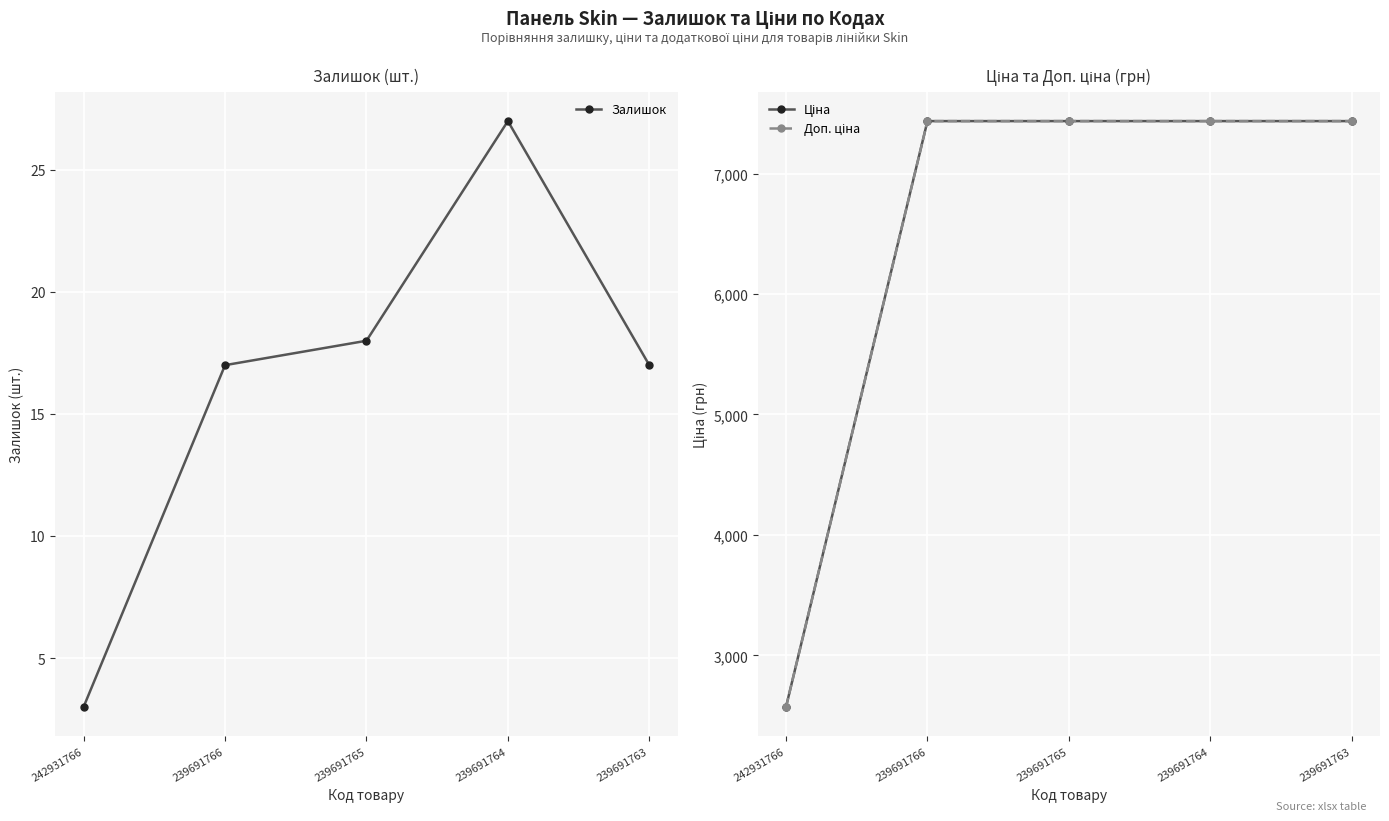

Is this an area chart (filled region under the line)?

No